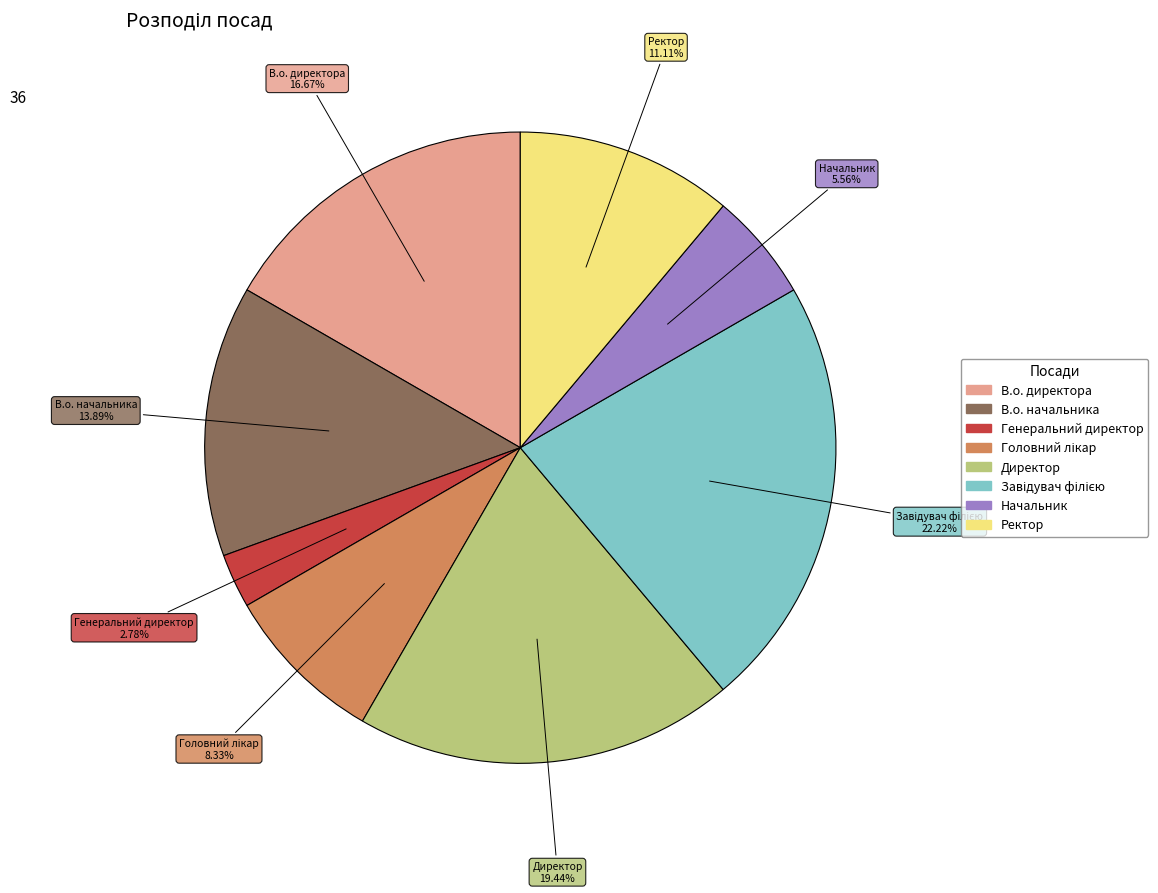

Which has a higher value, В.о. начальника or В.о. директора?

В.о. директора